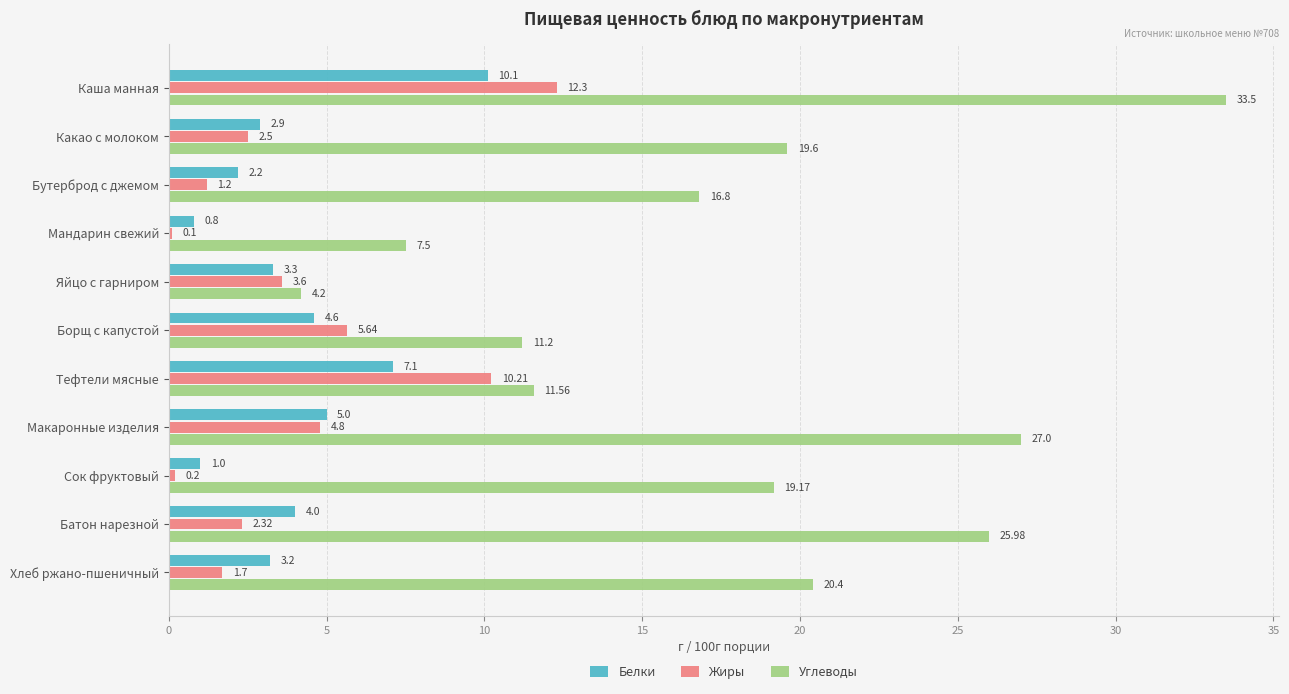

Which label corresponds to the largest value in the chart?

Каша манная